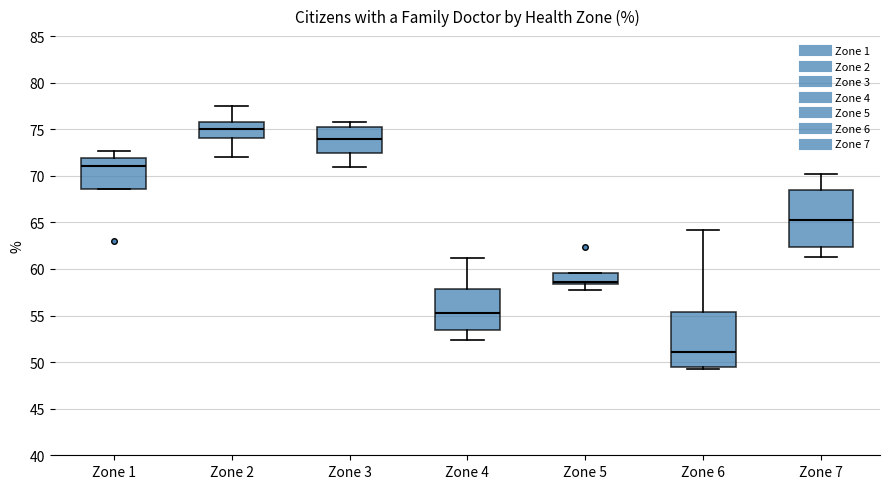

Reading left to right, transcribe this box plot: for each box, give where its median line is, the range the box spans, and where its two whiskers end, as read against the y-axis. The values are not printed on the chart, so give them approximately, as read against the axis.

Zone 1: median 71.0, box 68.5 to 72.0, whiskers 68.5 to 72.5
Zone 2: median 75.0, box 74.0 to 76.0, whiskers 72.0 to 77.5
Zone 3: median 74.0, box 72.5 to 75.0, whiskers 71.0 to 76.0
Zone 4: median 55.5, box 53.5 to 58.0, whiskers 52.5 to 61.0
Zone 5: median 58.5 (just above the box's lower edge), box 58.5 to 59.5, whiskers 57.5 to 59.5
Zone 6: median 51.0, box 49.5 to 55.5, whiskers 49.5 (just below the box's lower edge) to 64.0
Zone 7: median 65.5, box 62.5 to 68.5, whiskers 61.5 to 70.0